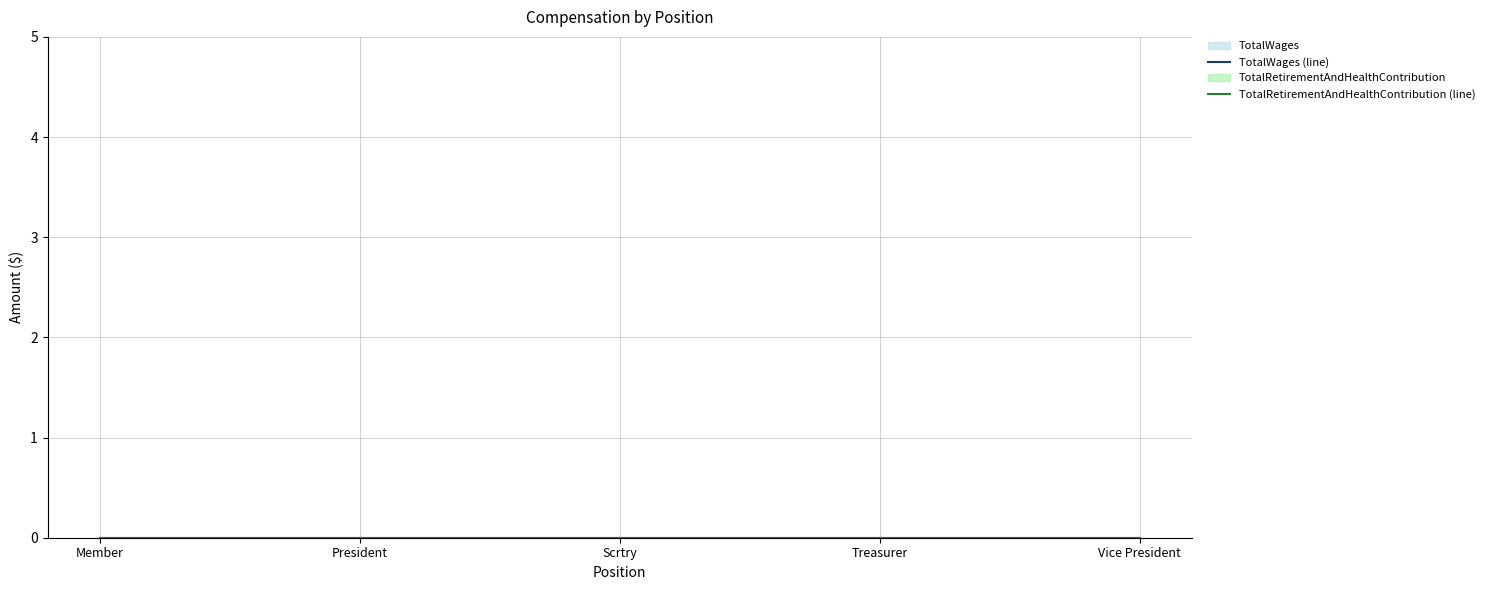

True or false: TotalRetirementAndHealthContribution and TotalWages intersect in this chart.

False